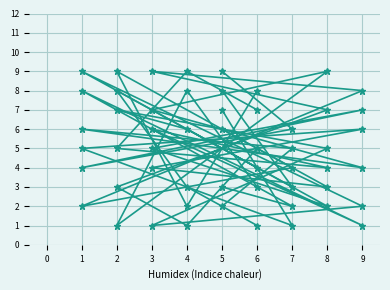

Reading left to right, extract all data points from this chart.

col_5: 2	5	6	4	7	9	1	8	3
col_3: 3	2	8	1	6	4	5	9	7
col_7: 6	4	2	8	9	7	3	1	5
col_8: 8	3	9	2	1	5	7	6	4
col_2: 9	6	4	7	5	2	8	3	1
col_9: 7	1	5	6	4	3	9	2	8